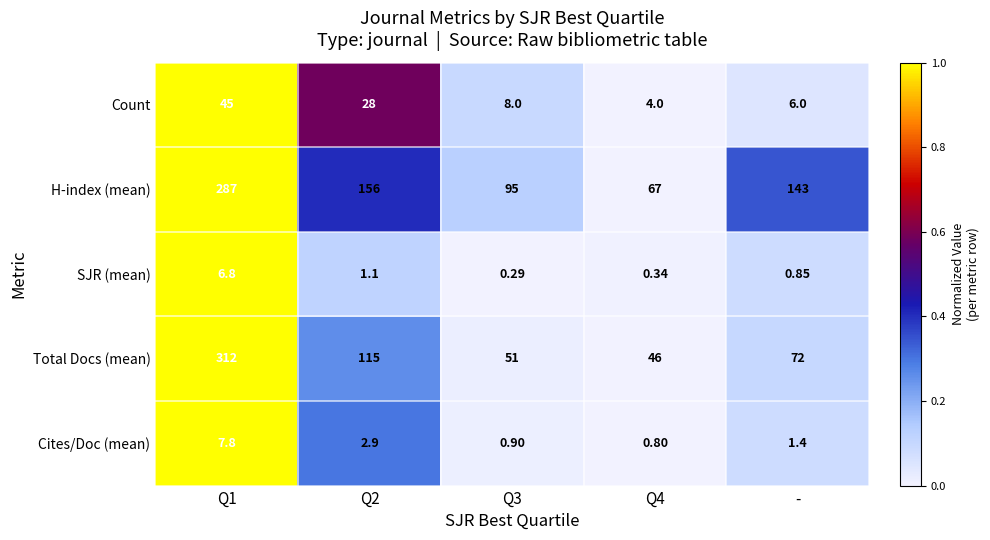

What is the greatest value displayed?

312.0